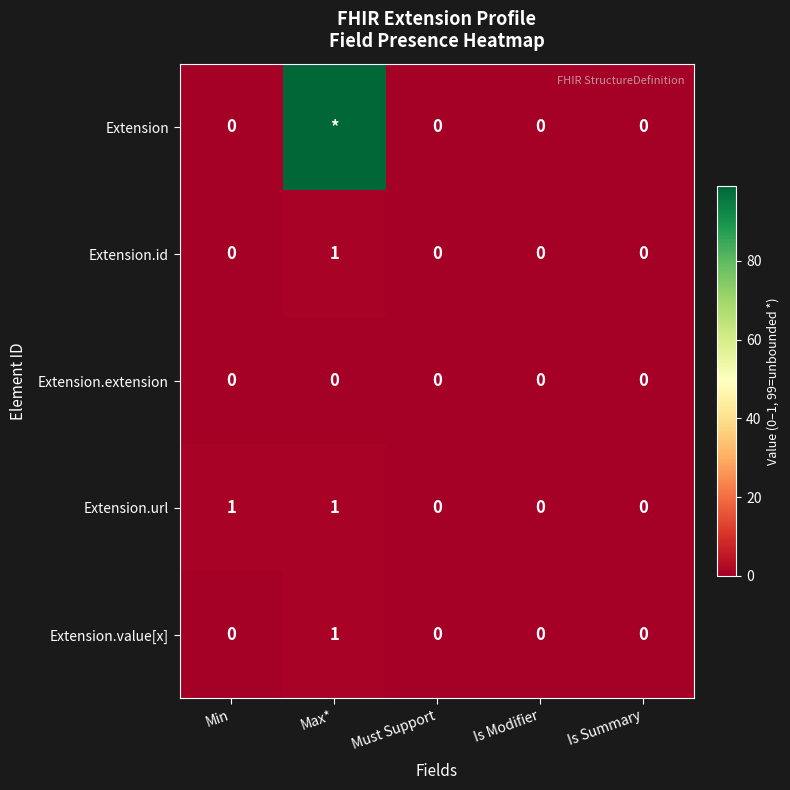

True or false: Extension.value[x] has a value of 0 at Must Support.

True